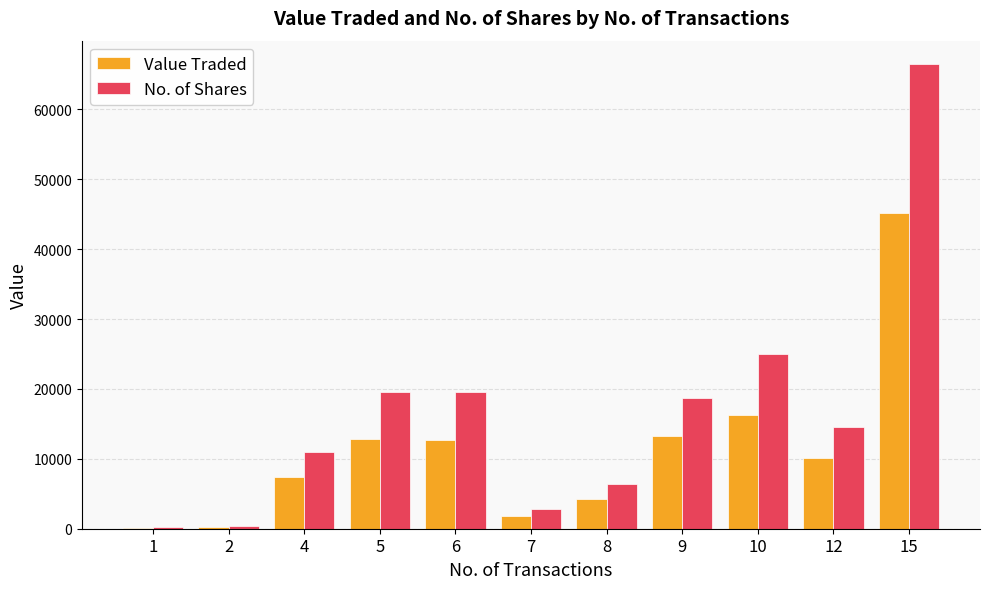

What is the highest value of the Value Traded series?

45107